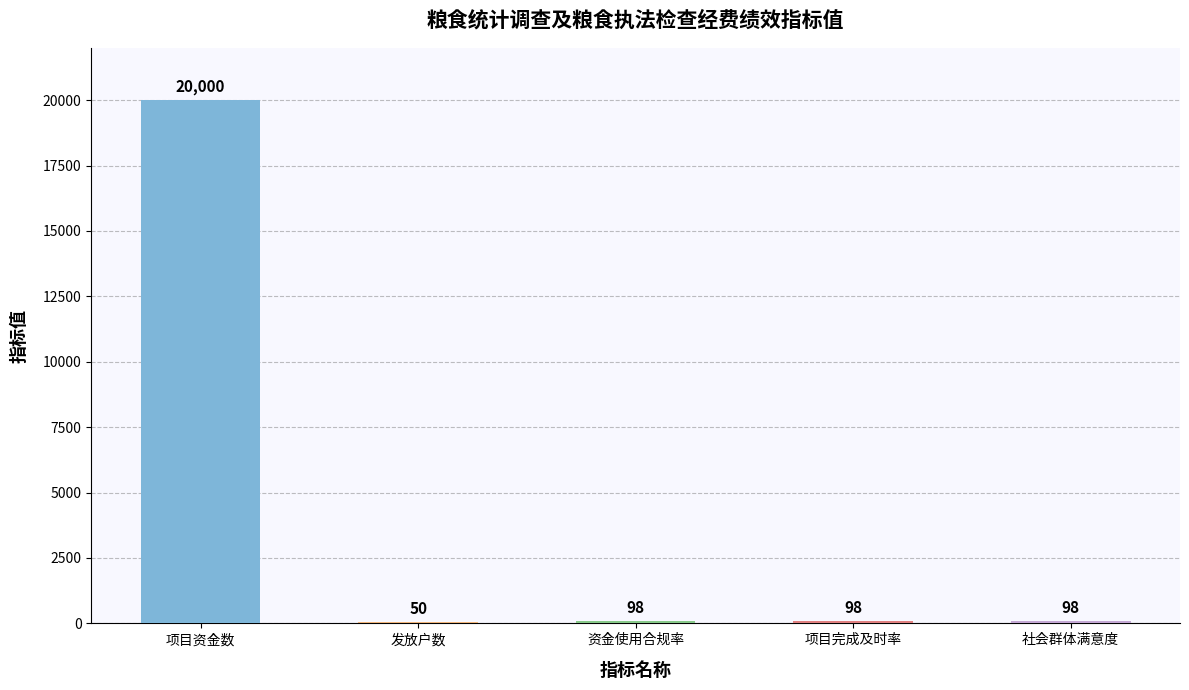

True or false: the data shows 98 at 资金使用合规率.

True